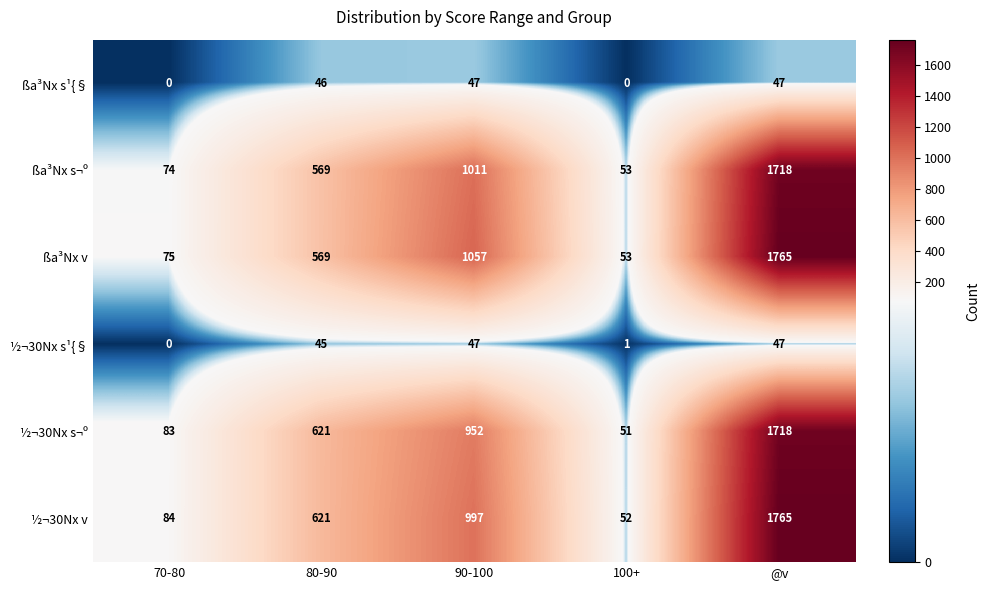

How many categories are shown in the chart?

5